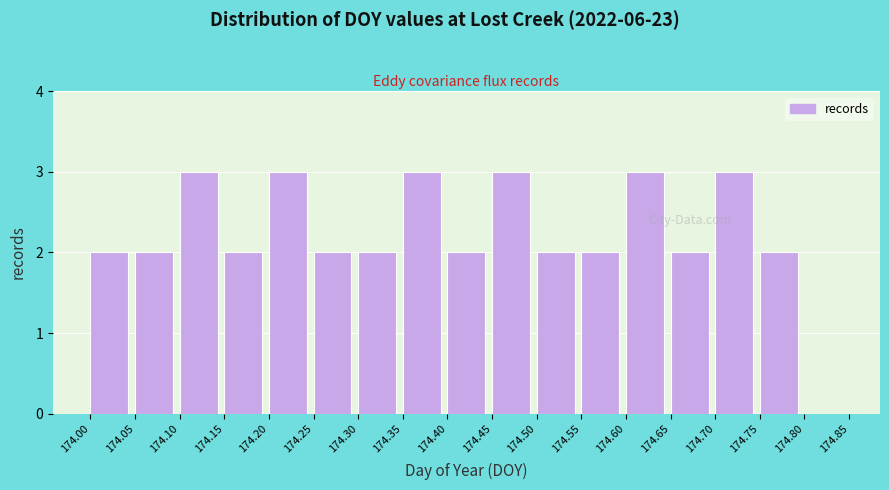

Reading left to right, transcribe this chart: for each bar, give the range it covers on the x-axis and its height. The values are not printed on the chart, so give them approximately, as read against the axis.

174.00 to 174.05: 2
174.05 to 174.10: 2
174.10 to 174.15: 3
174.15 to 174.20: 2
174.20 to 174.25: 3
174.25 to 174.30: 2
174.30 to 174.35: 2
174.35 to 174.40: 3
174.40 to 174.45: 2
174.45 to 174.50: 3
174.50 to 174.55: 2
174.55 to 174.60: 2
174.60 to 174.65: 3
174.65 to 174.70: 2
174.70 to 174.75: 3
174.75 to 174.80: 2
174.80 to 174.85: 0